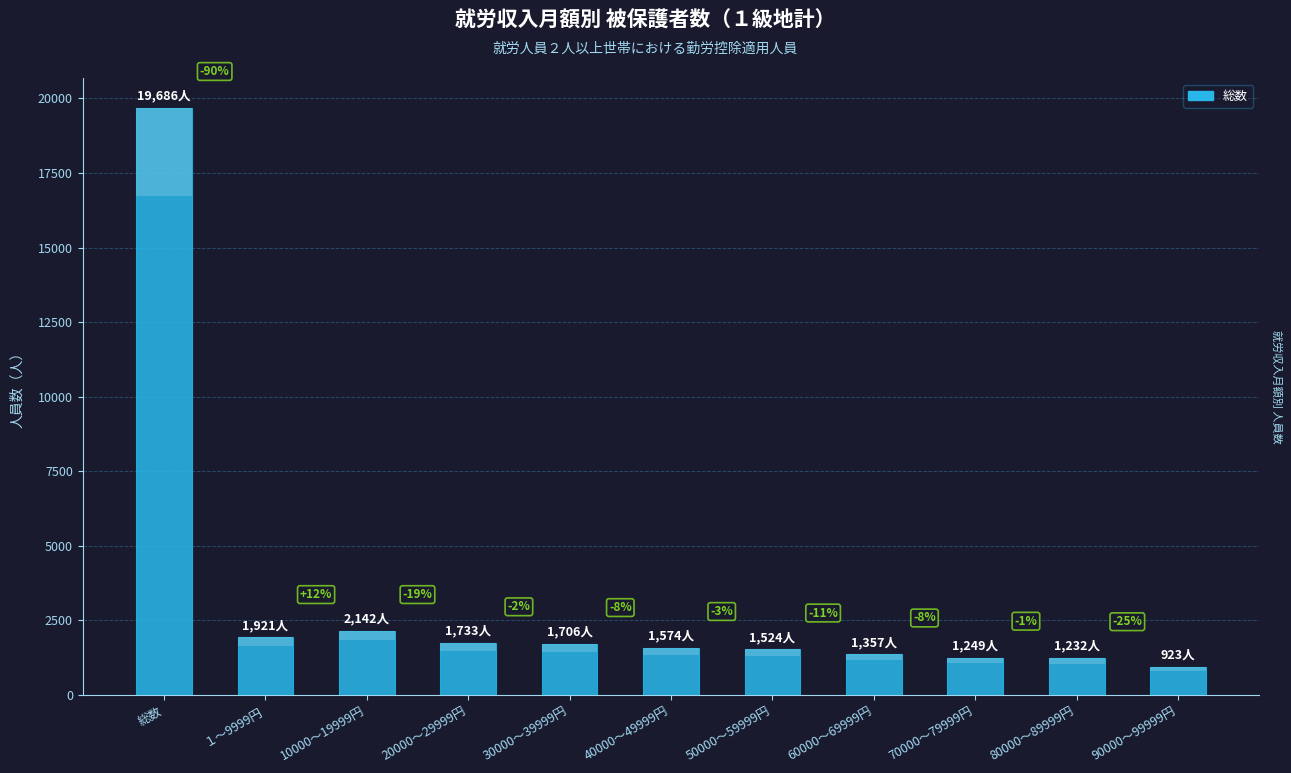

Rank the categories by value from lowest to highest.

90000～99999円, 80000～89999円, 70000～79999円, 60000～69999円, 50000～59999円, 40000～49999円, 30000～39999円, 20000～29999円, １～9999円, 10000～19999円, 総数